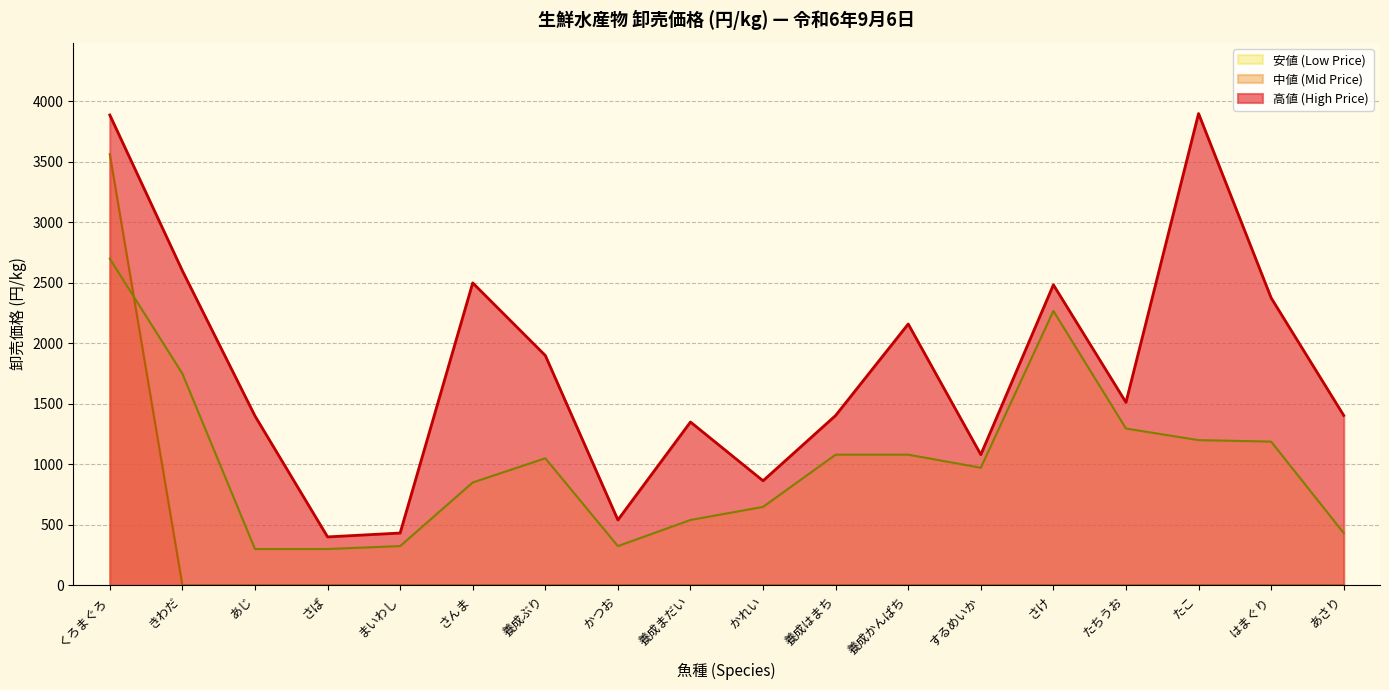

Between くろまぐろ and あさり, which series saw the biggest shift?

中値 (Mid Price)